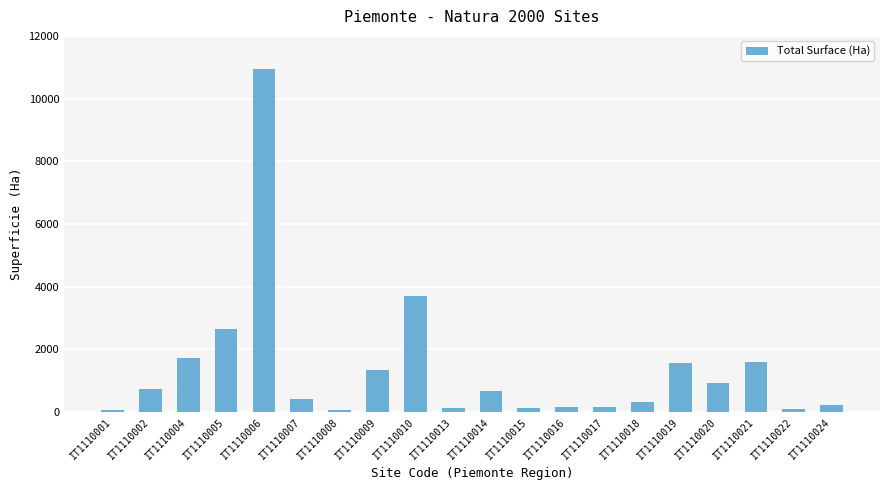

Which label corresponds to the largest value in the chart?

IT1110006